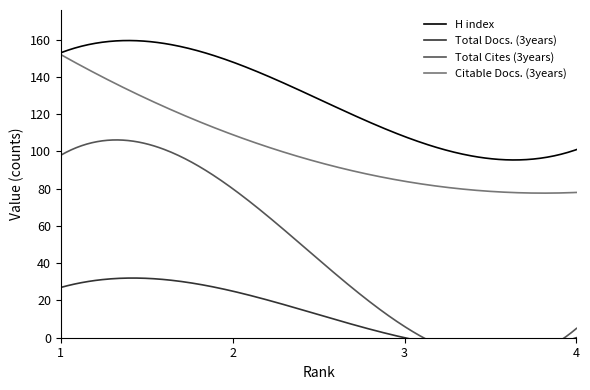

Rank the series by their average value, from highest to lowest.

H index, Citable Docs. (3years), Total Cites (3years), Total Docs. (3years)